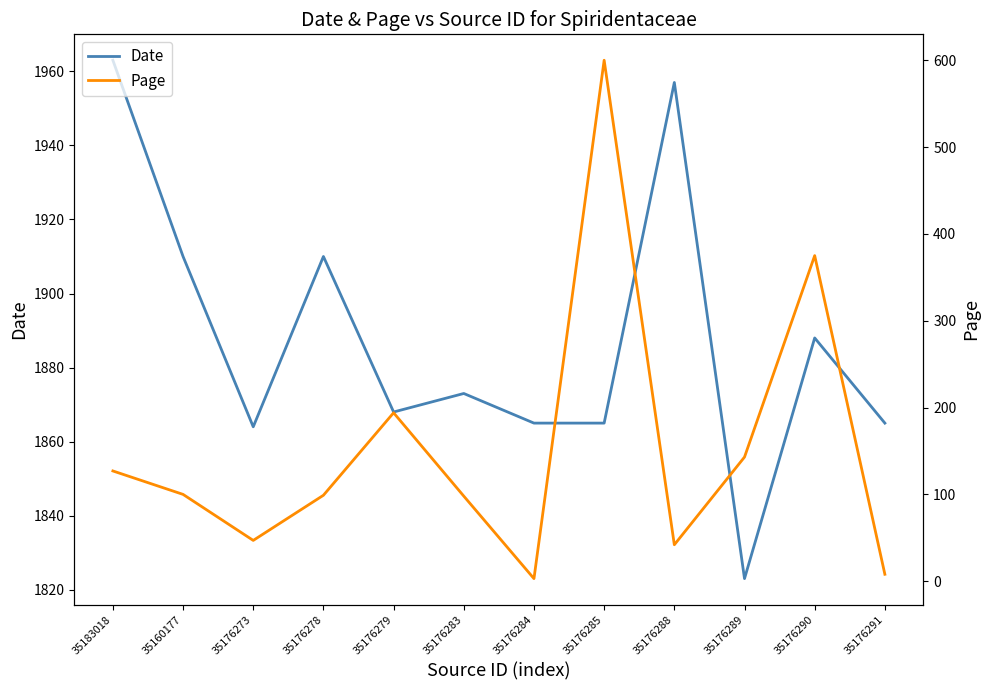

Between 35176279 and 35176291, which series saw the biggest shift?

Page